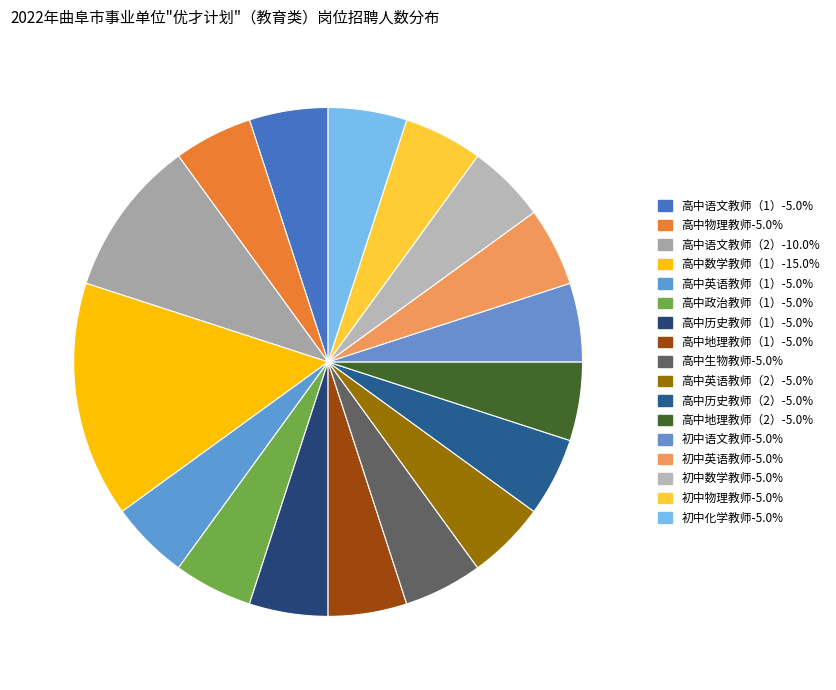

The 高中地理教师（2） slice represents 5% of the pie. True or false?

True